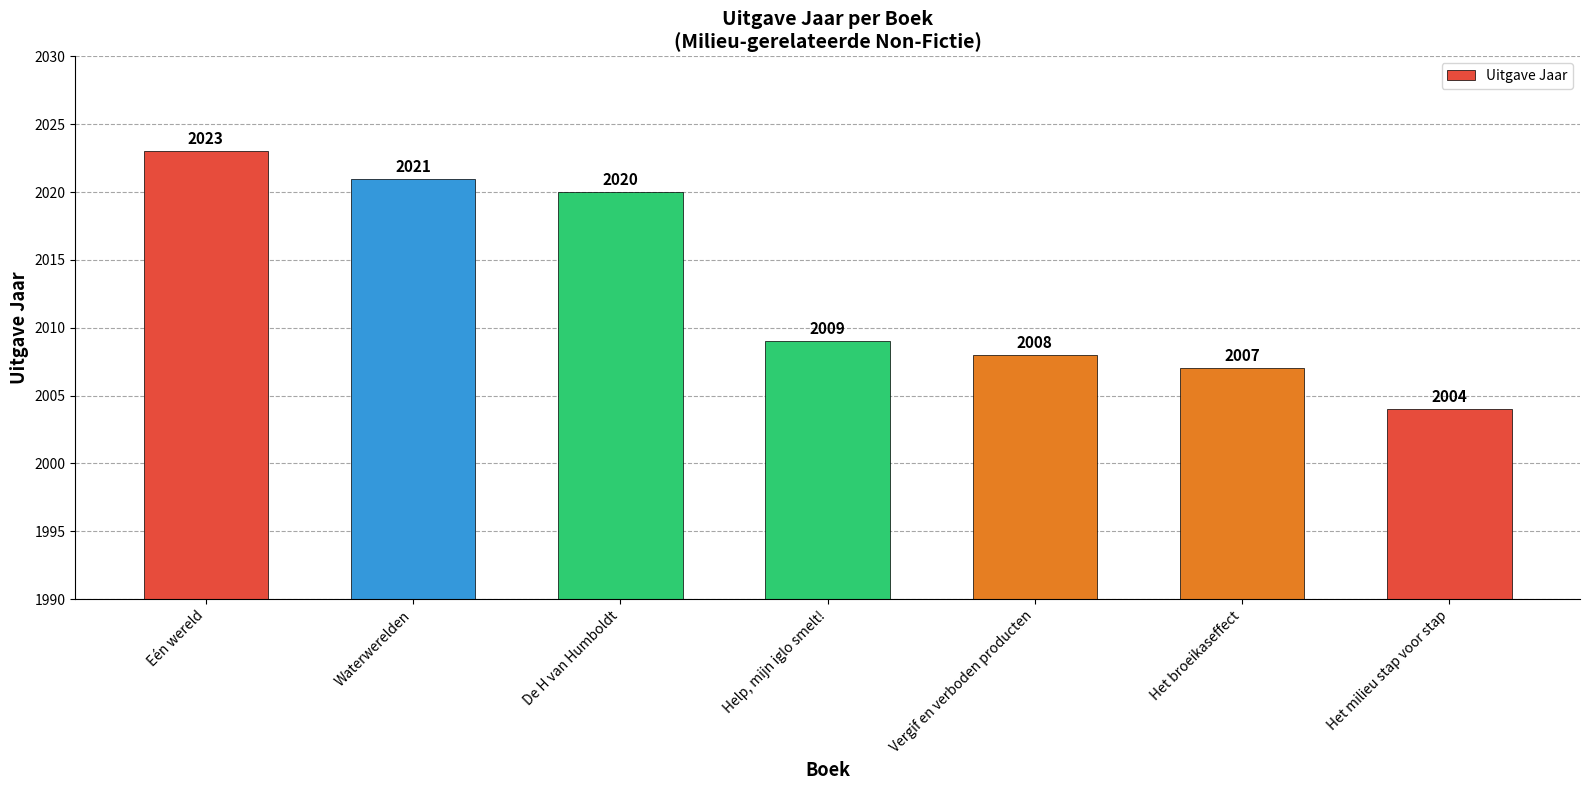

The chart shows a value of 2007 at Het broeikaseffect. True or false?

True